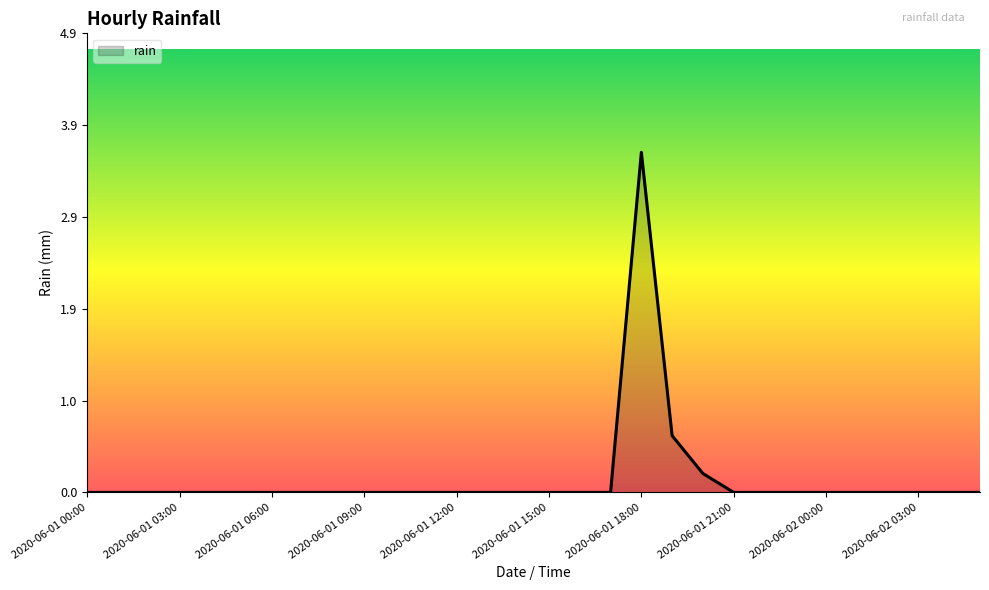

What is the maximum value shown in the chart?

3.6